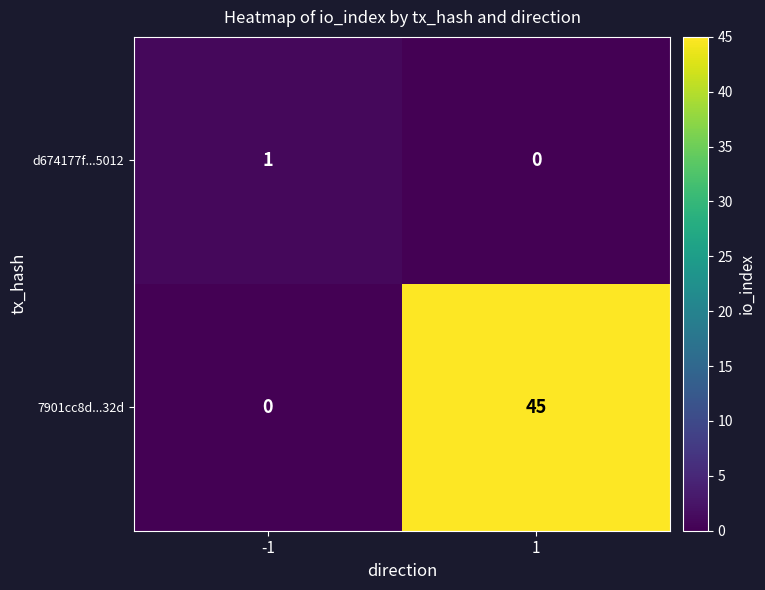

Which series has the largest total across all categories?

7901cc8d...32d